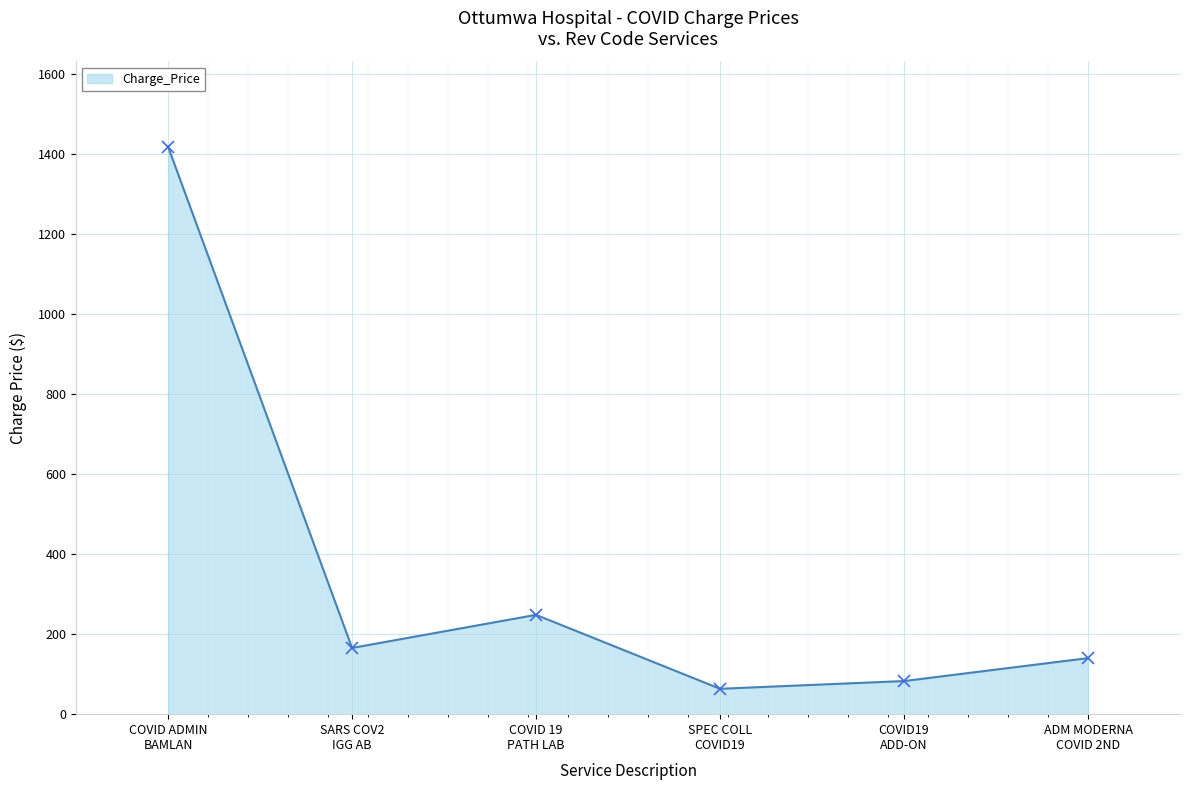

Does the chart display data point markers on the line(s)?

Yes